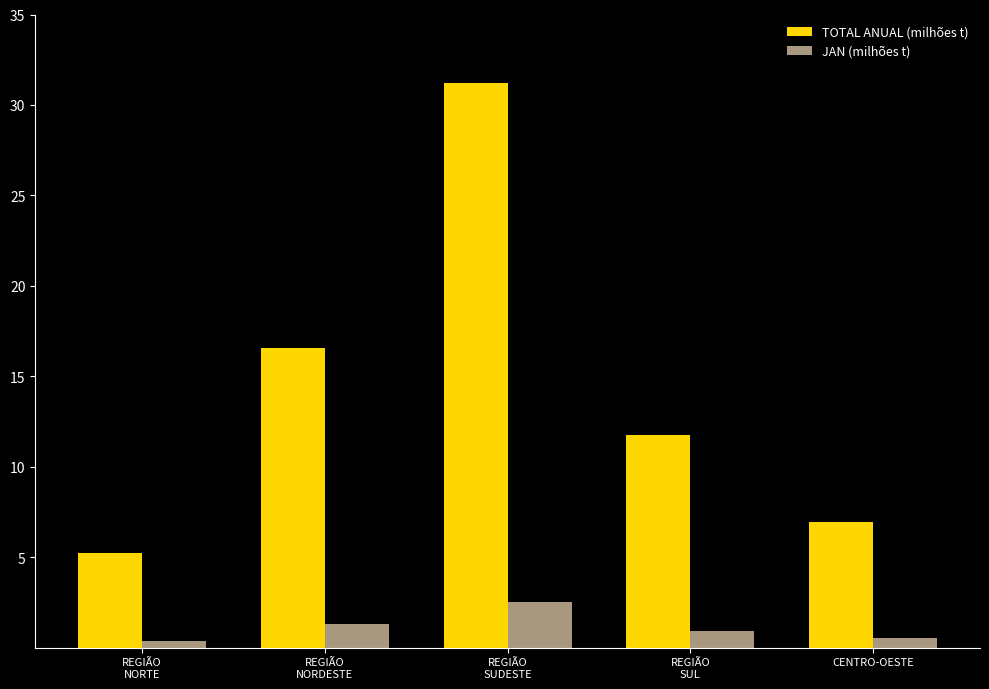

What is the spread (max minus min) of values at REGIÃO
SUDESTE?

28.7